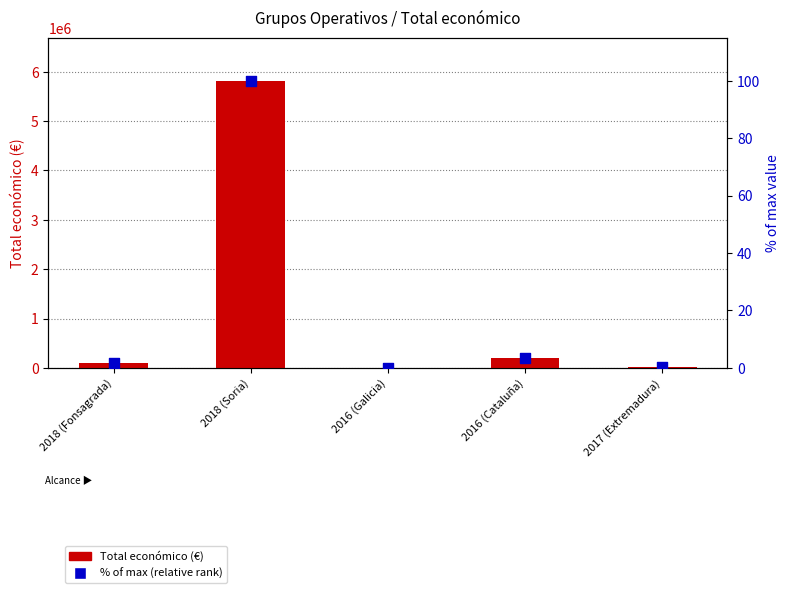

Which series reaches the maximum Y coordinate?

Total económico (€)